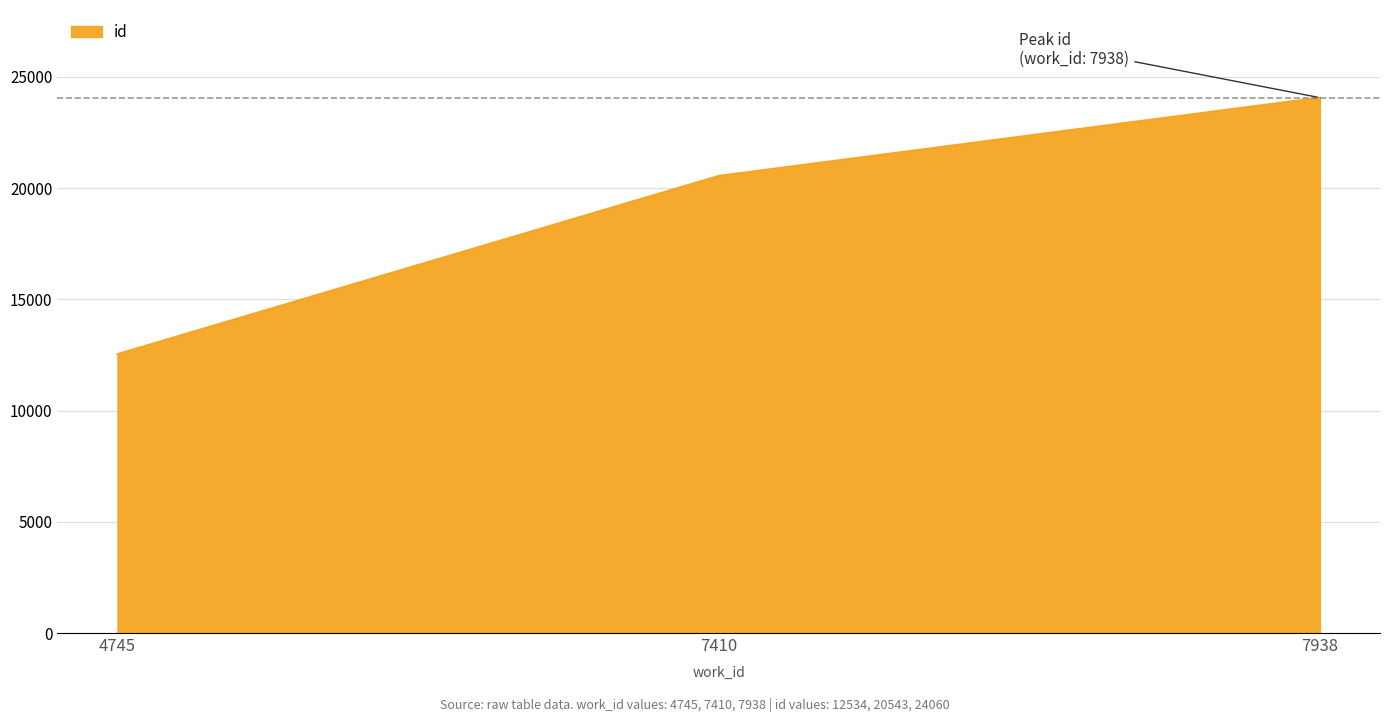

How many series are shown in this chart?

1